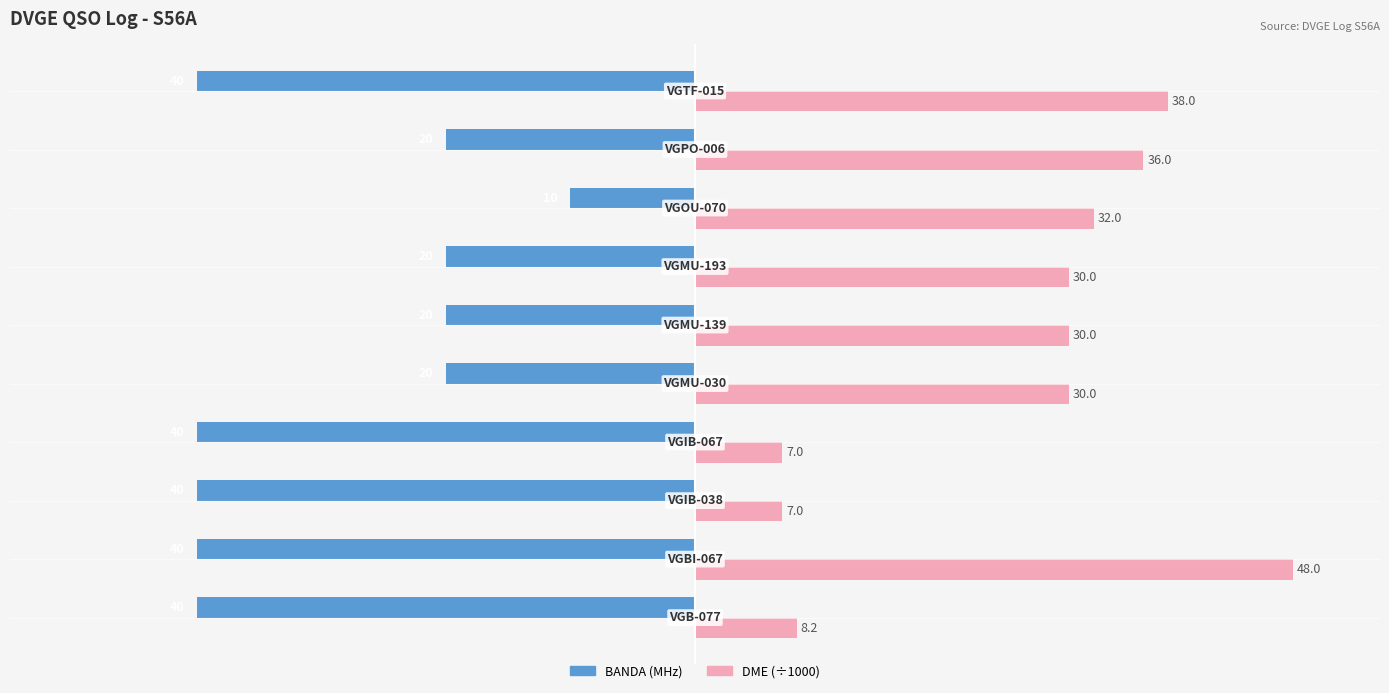

Which series has the largest total across all categories?

DME (÷1000)